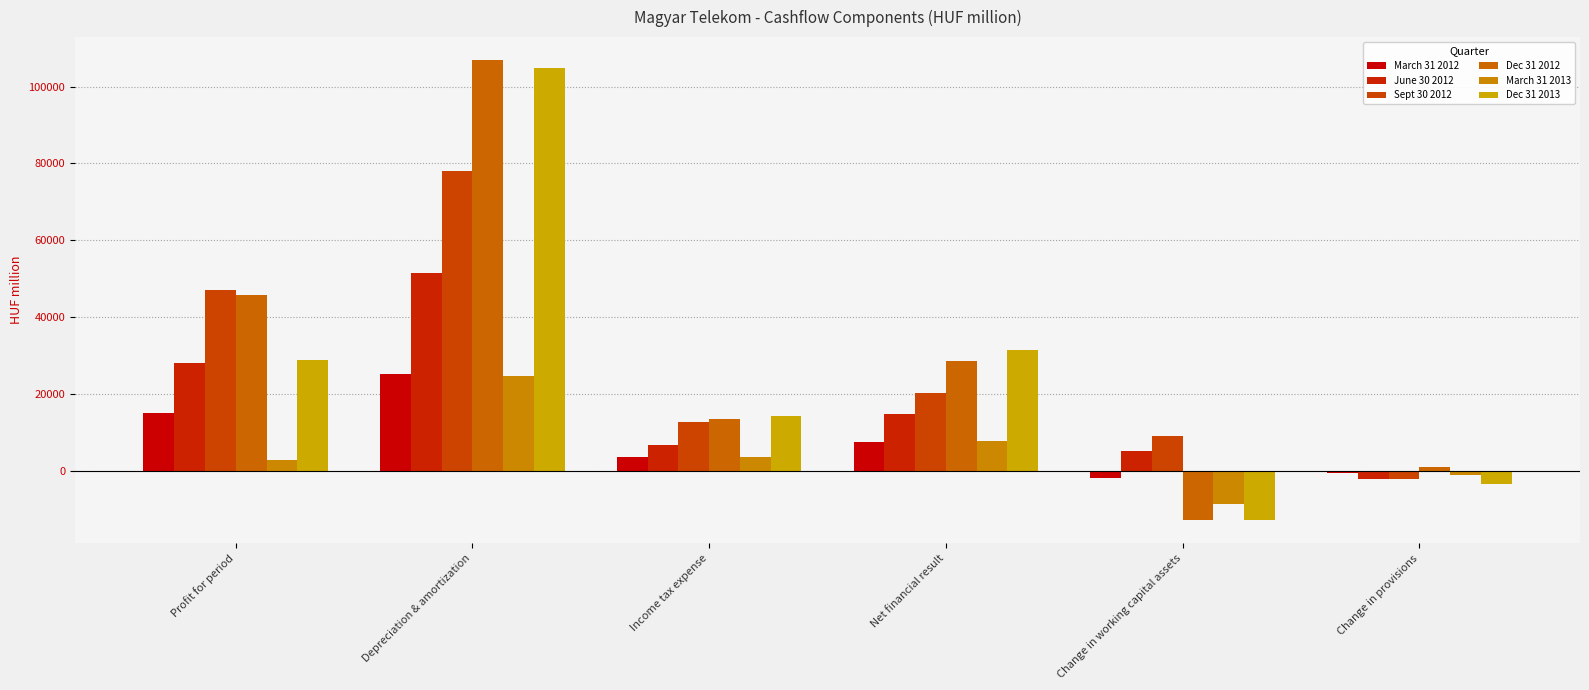

What is the label of the 5th bar from the left?

Change in working capital assets